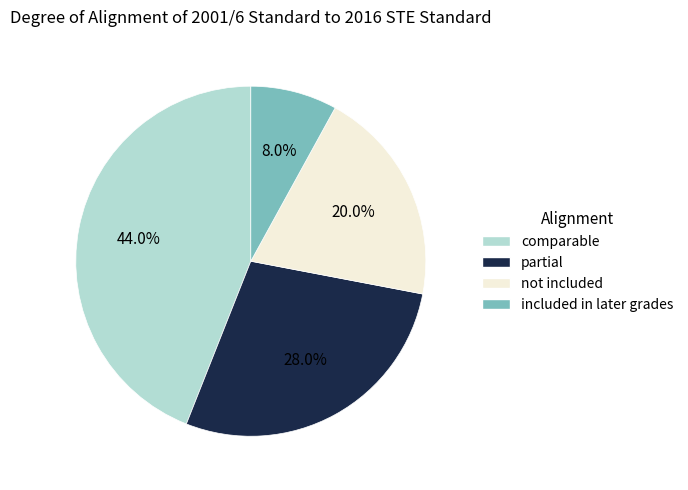

How many slices are in this pie chart?

4